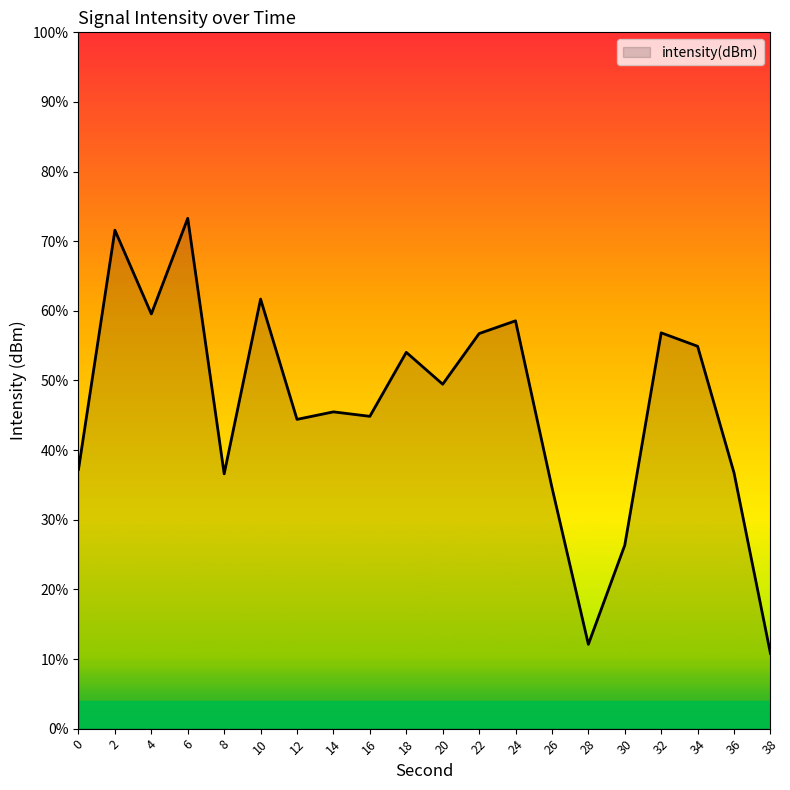

Does the chart display data point markers on the line(s)?

No